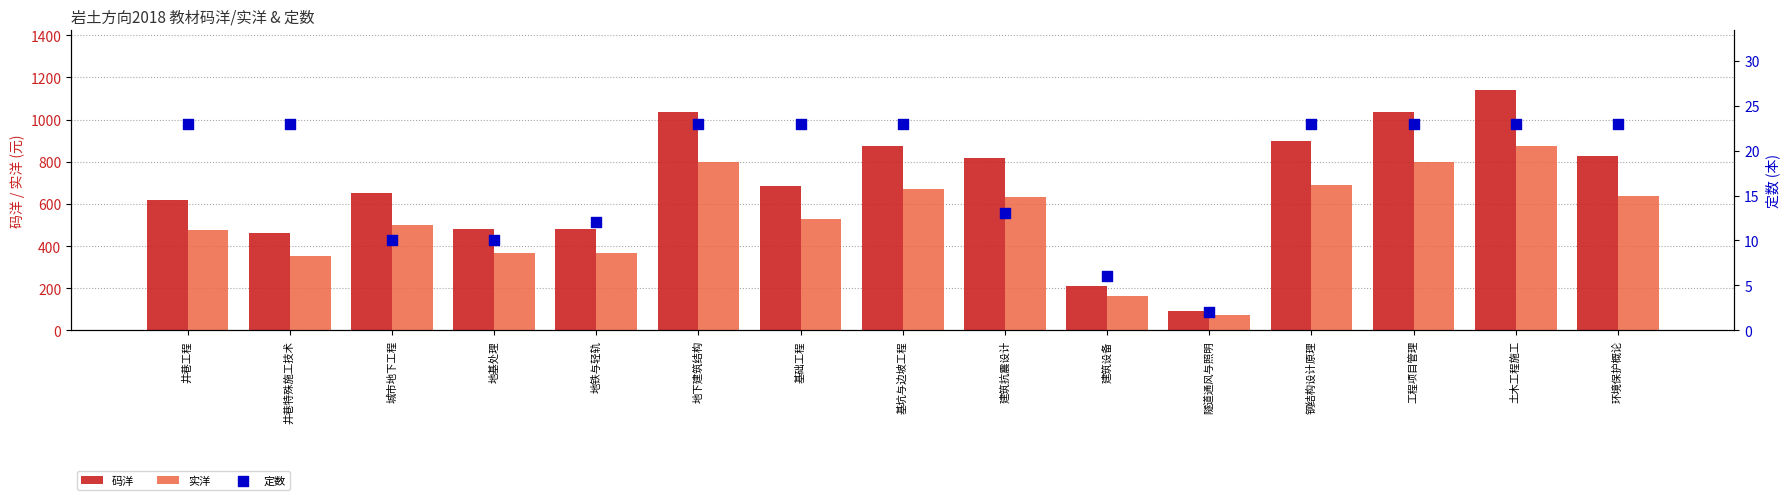

Which series reaches the maximum Y coordinate?

码洋